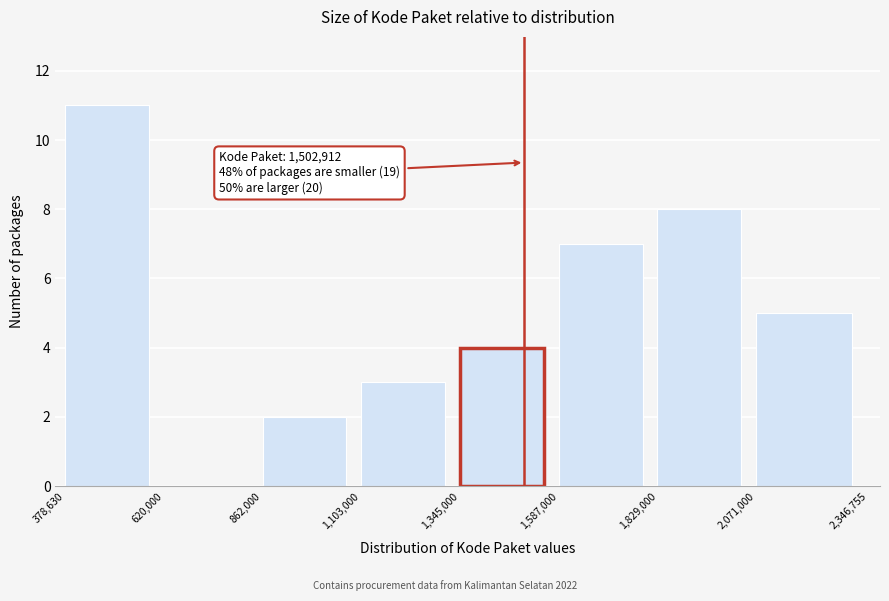

Which range on the x-axis has the tallest bar?

378,630 to 620,000